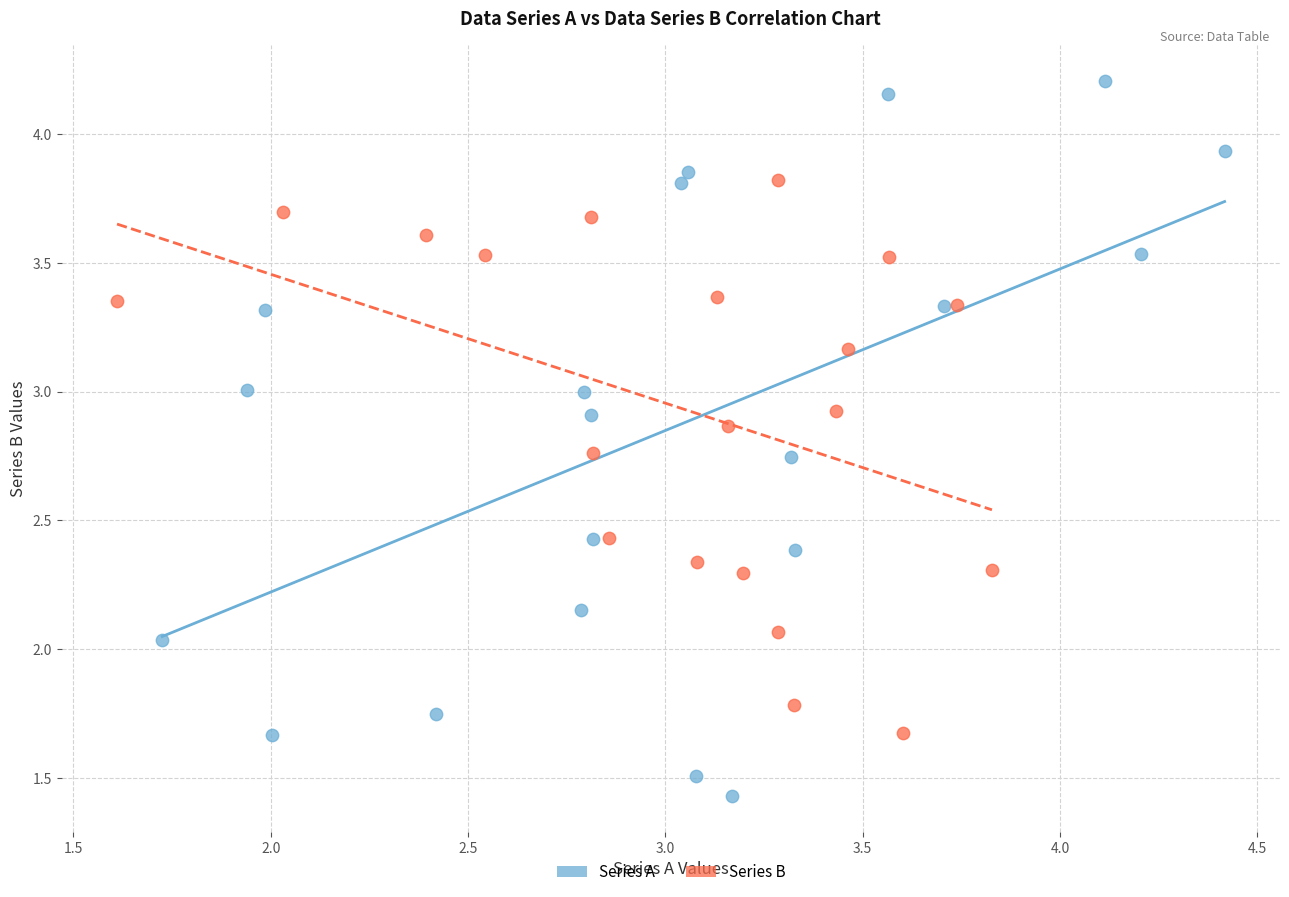

Which series reaches the minimum Y coordinate?

Series A